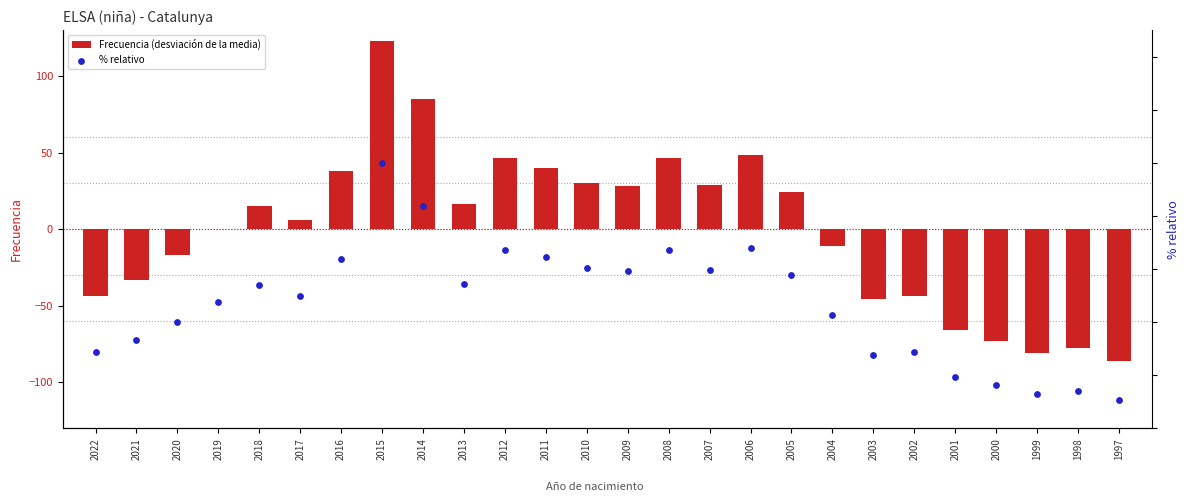

At how many categories does at least one series exceed 9?

26